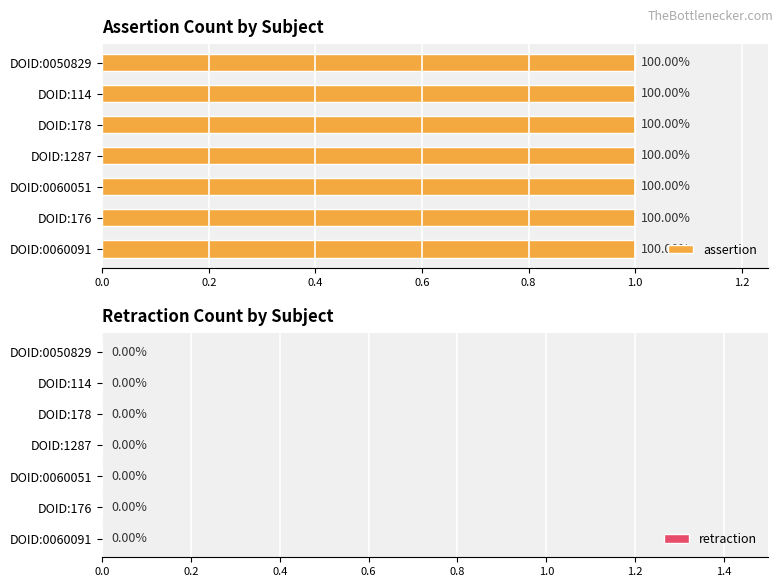

Which series has the largest total across all categories?

assertion